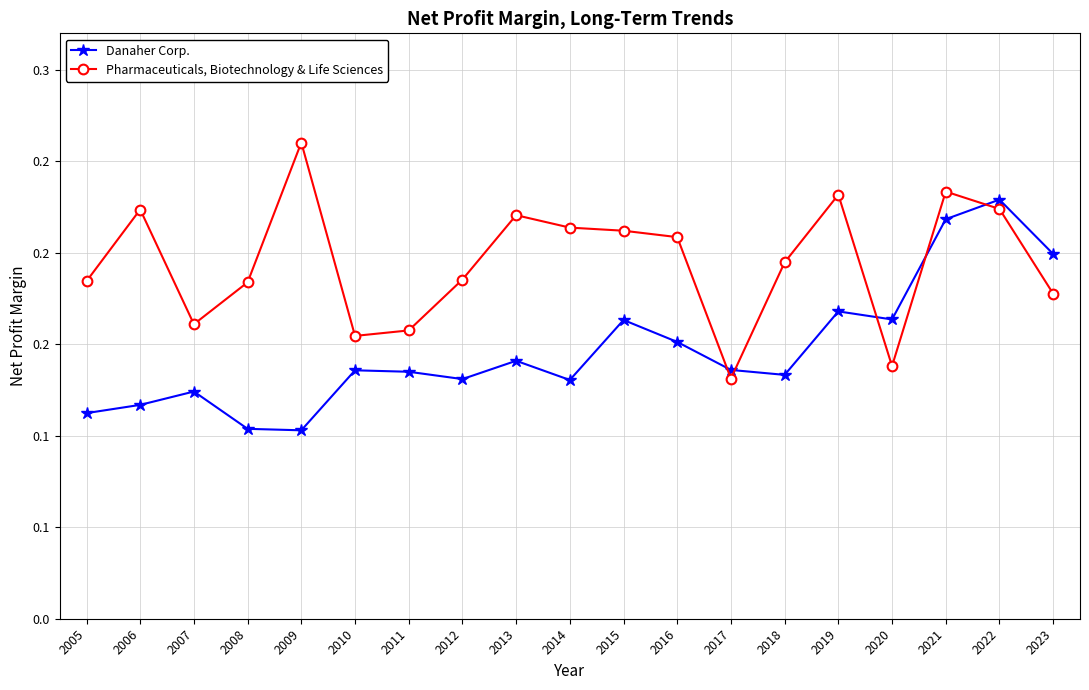

Which series has the largest range (max minus min)?

Pharmaceuticals, Biotechnology & Life Sciences